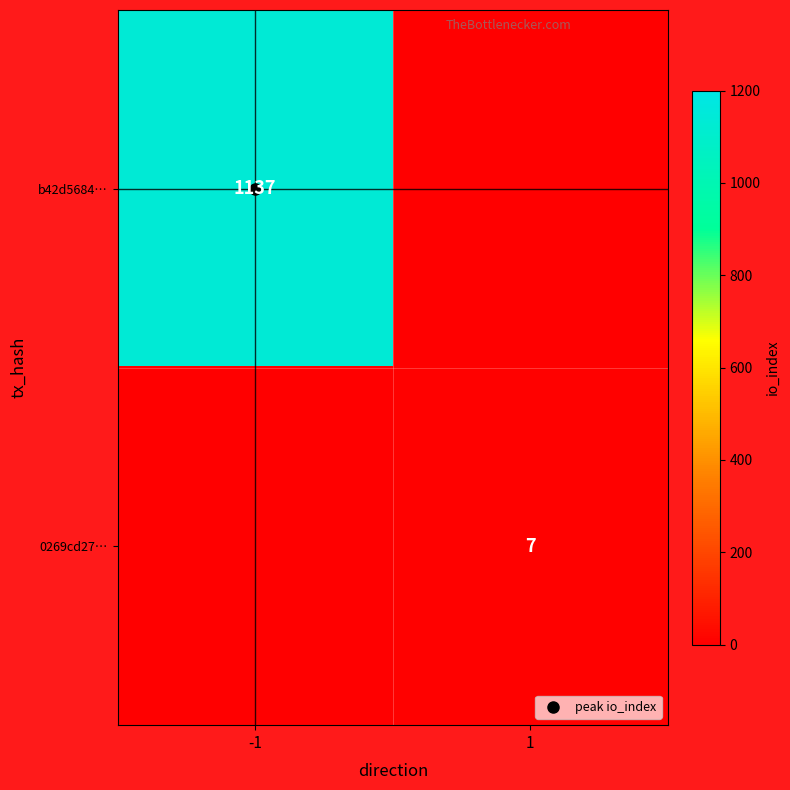

List the series in order of their overall mean, lowest first.

0269cd27…, b42d5684…